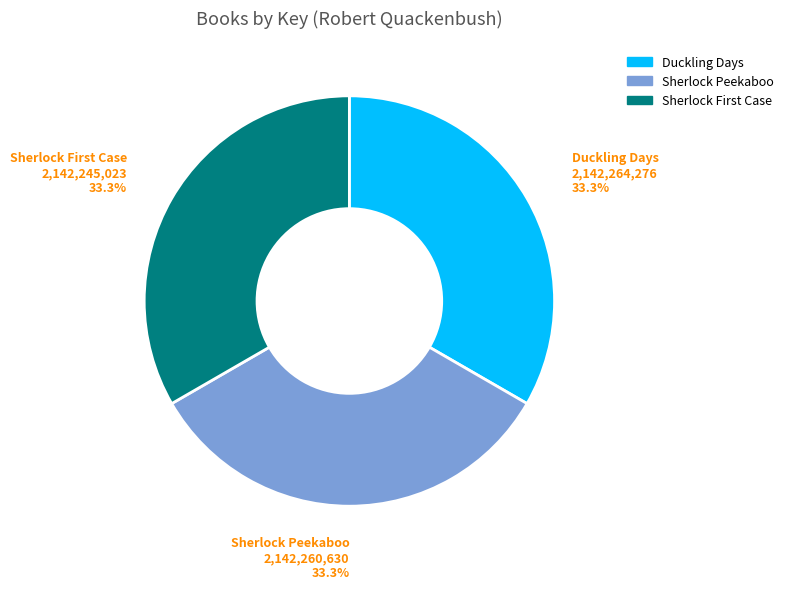

Is there a majority slice in this chart?

No